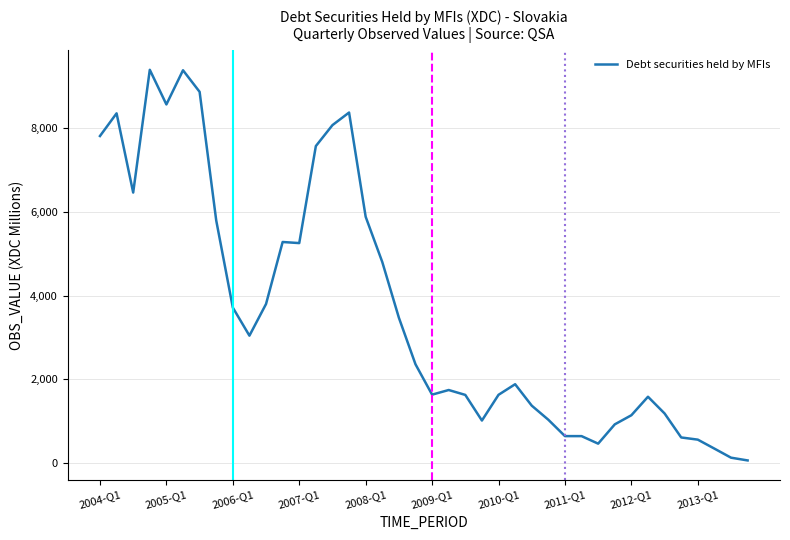

What is the difference between the maximum and minimum values?

9321.8